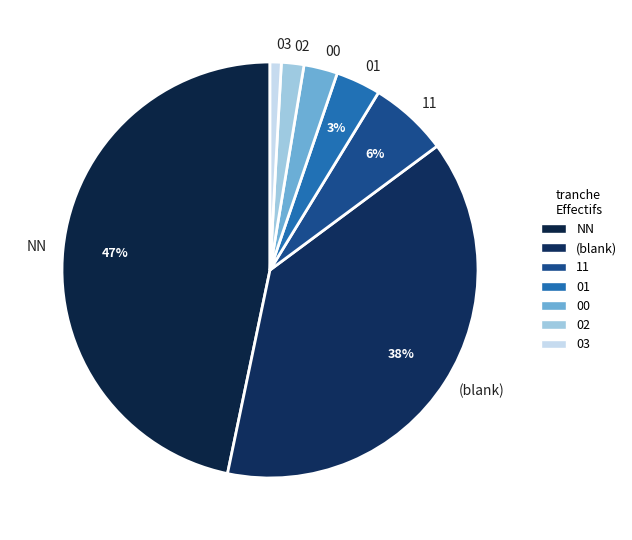

How many segments does this pie chart have?

7